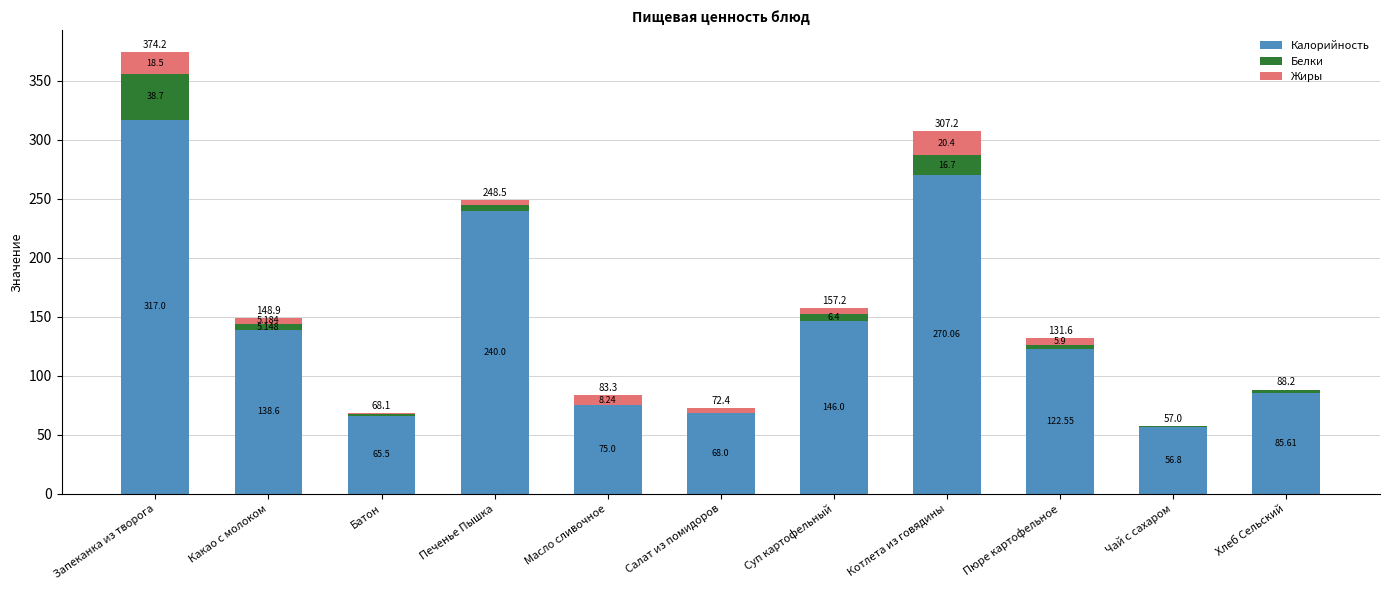

Where is Калорийность nearest to the value 186?

Суп картофельный